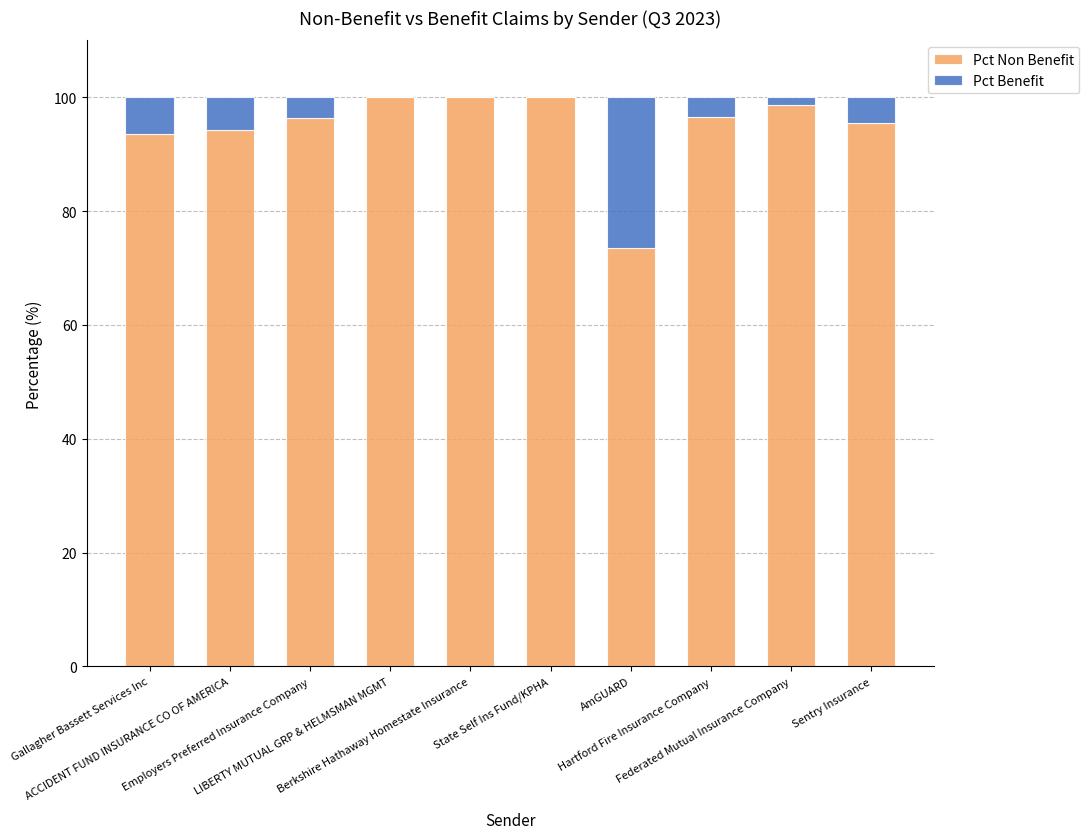

What is the total value across all series at ACCIDENT FUND INSURANCE CO OF AMERICA?

100.0